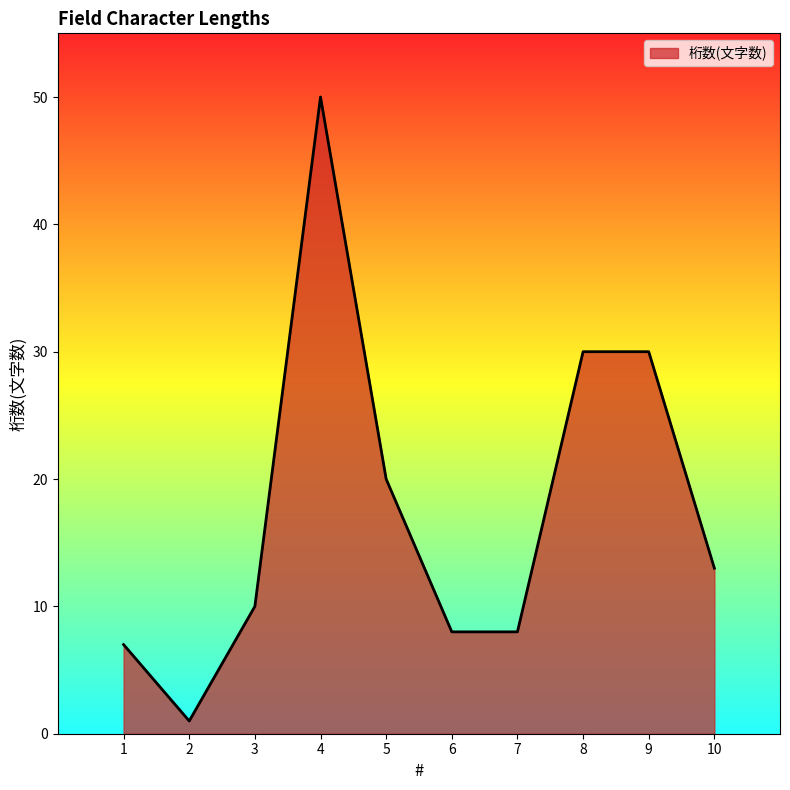

What is the greatest value displayed?

50